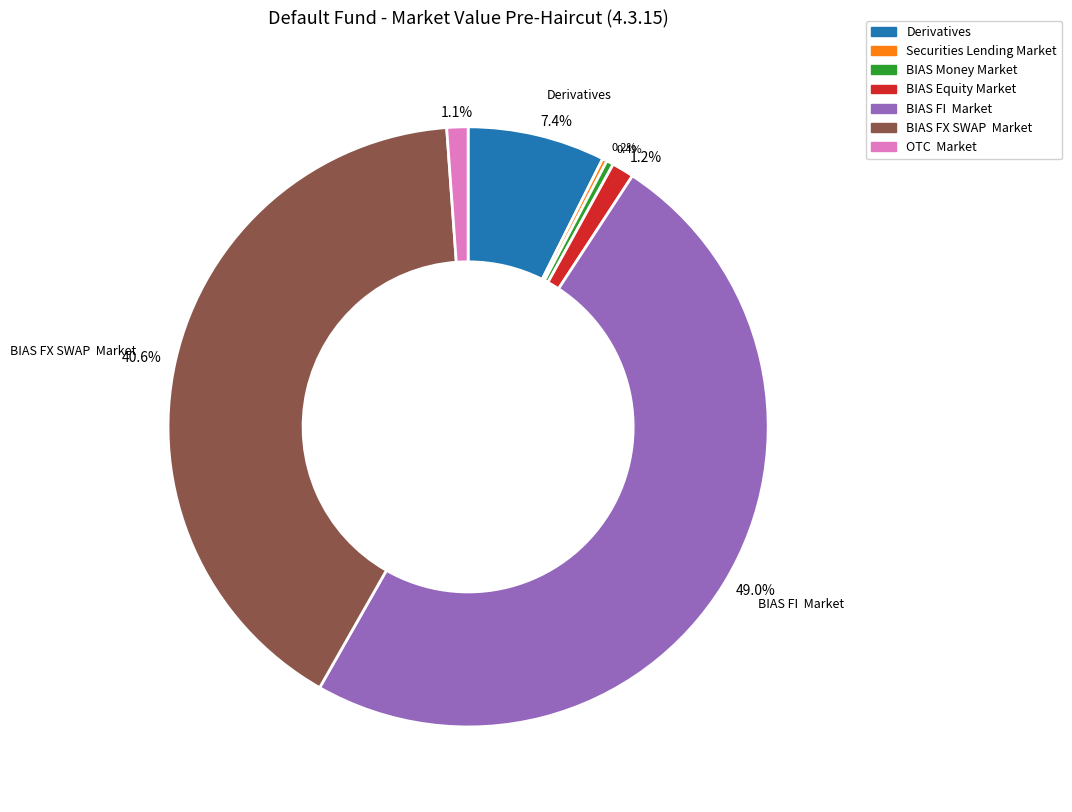

Between BIAS FX SWAP Market and BIAS Money Market, which is larger?

BIAS FX SWAP Market